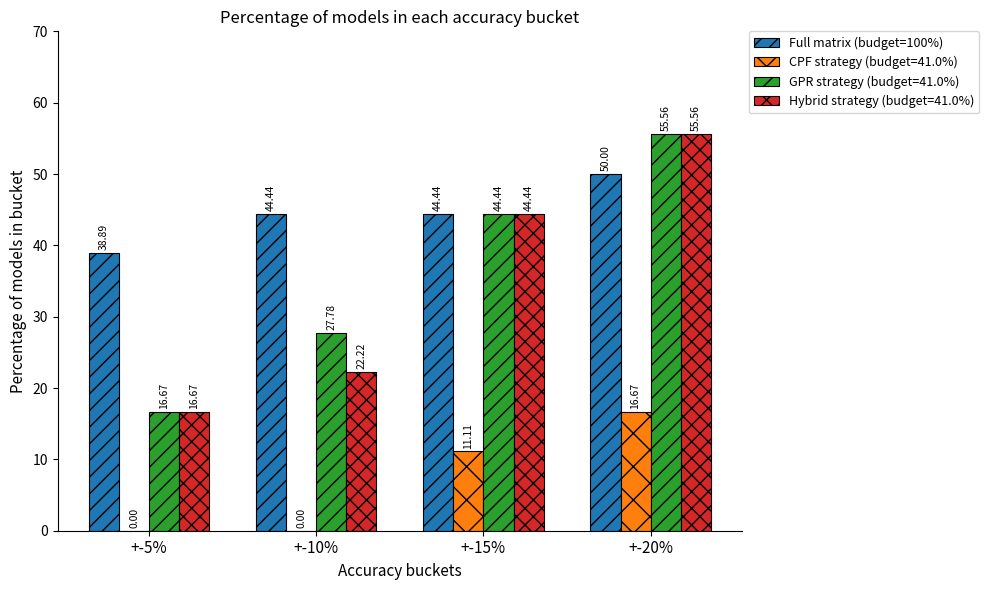

At which category is the sum across all series the highest?

+-20%